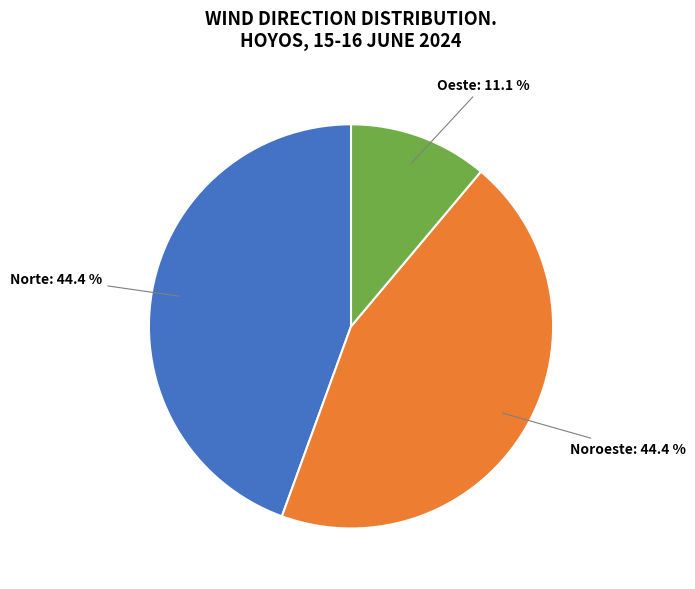

Is there any slice that represents more than half of the pie?

No